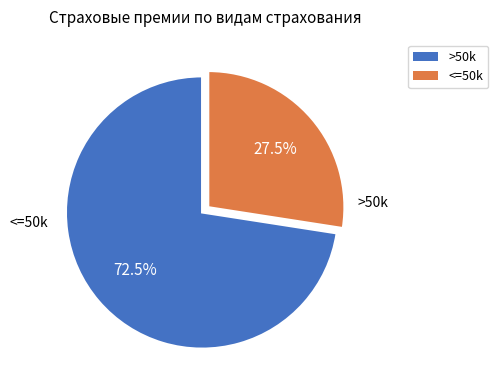

Is there a majority slice in this chart?

Yes